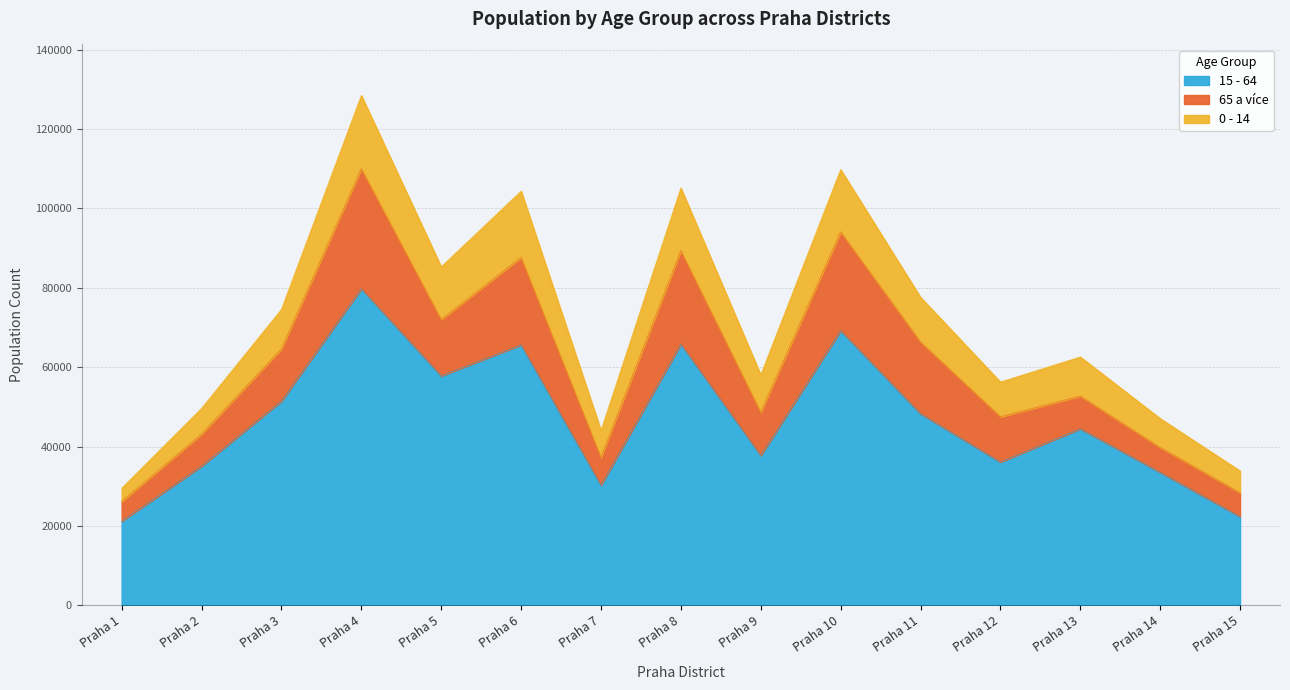

True or false: 0 - 14 and 15 - 64 intersect in this chart.

False